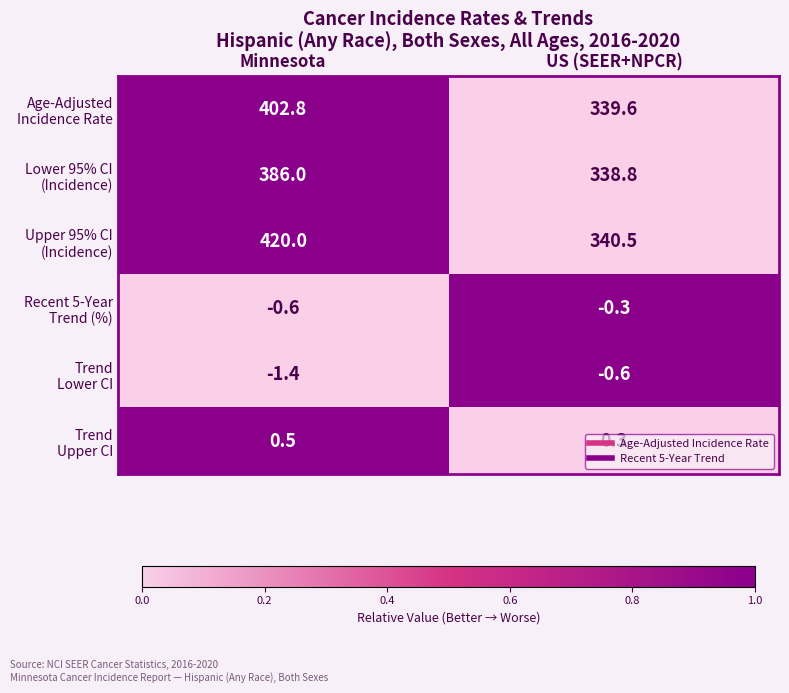

What is the spread (max minus min) of values at US (SEER+NPCR)?

341.1